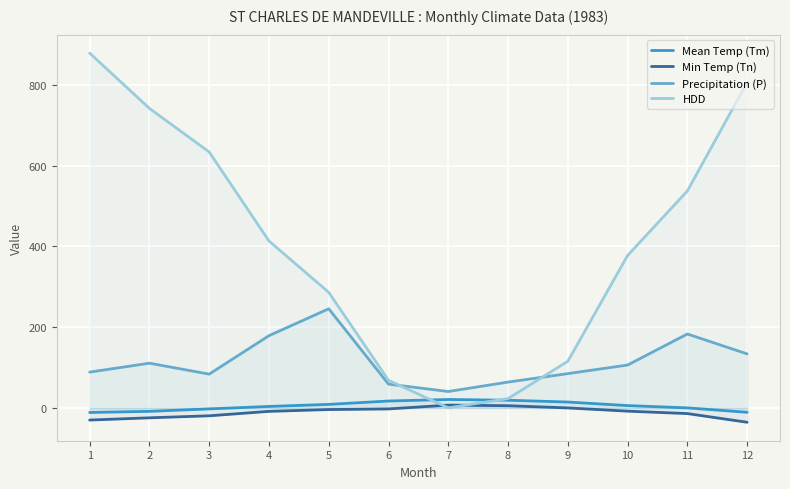

At how many categories does at least one series exceed 624?

4